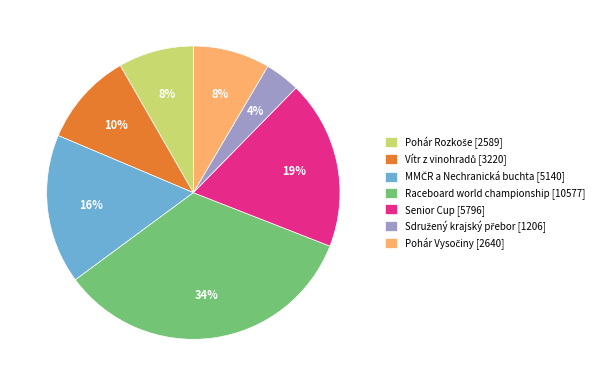

Is there any slice that represents more than half of the pie?

No